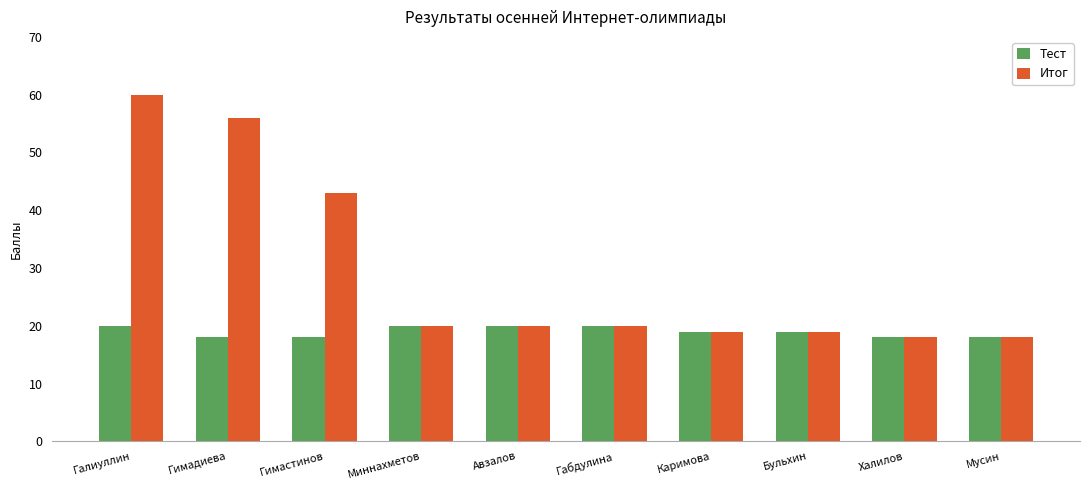

The Итог series shows 32 at Авзалов. True or false?

False